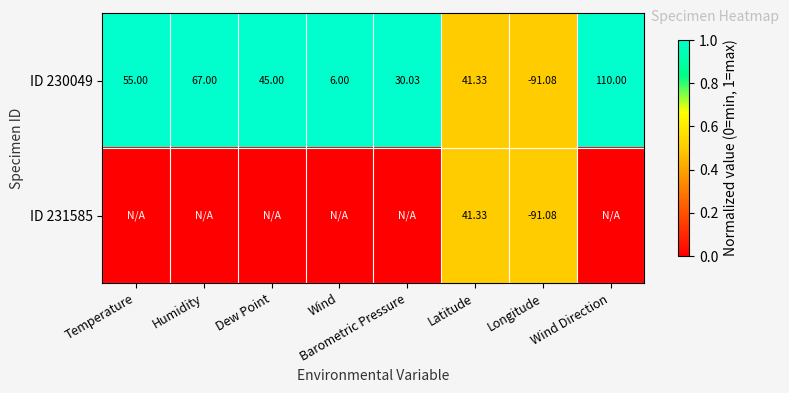

How many values in ID 230049 are above zero?

7